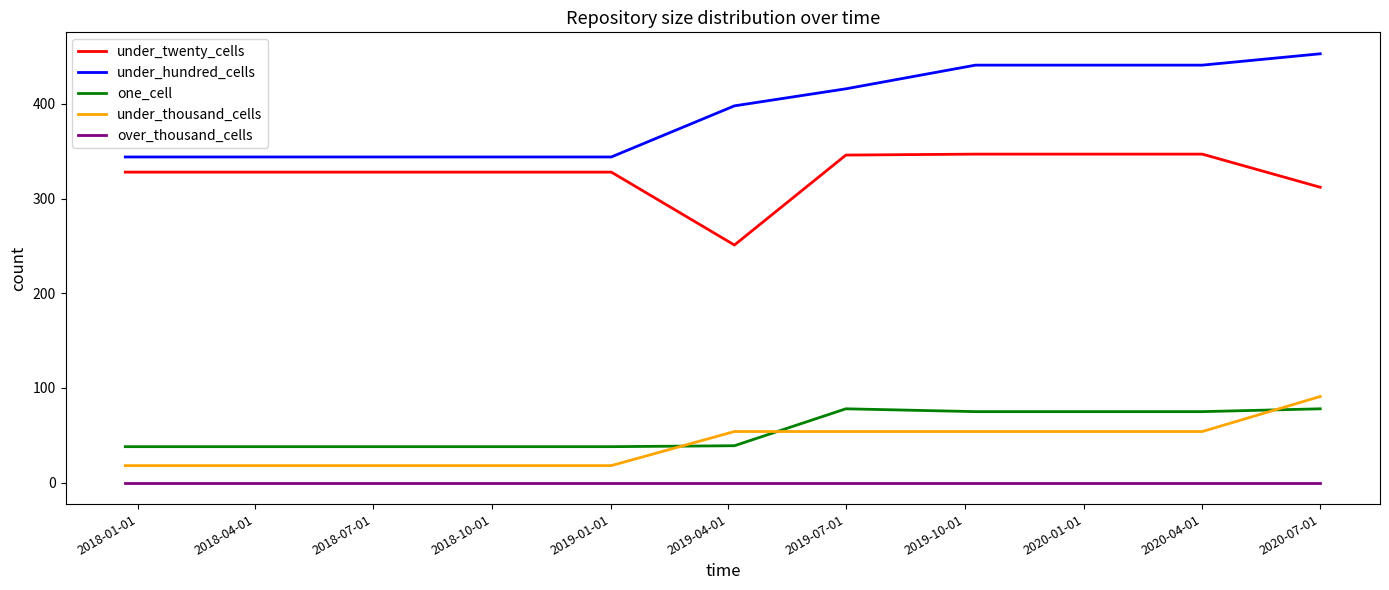

True or false: over_thousand_cells and under_twenty_cells cross at least once.

False